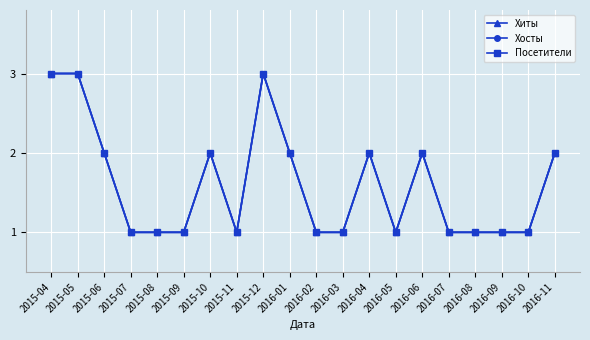

What is the label of the 9th point from the right?

2016-03